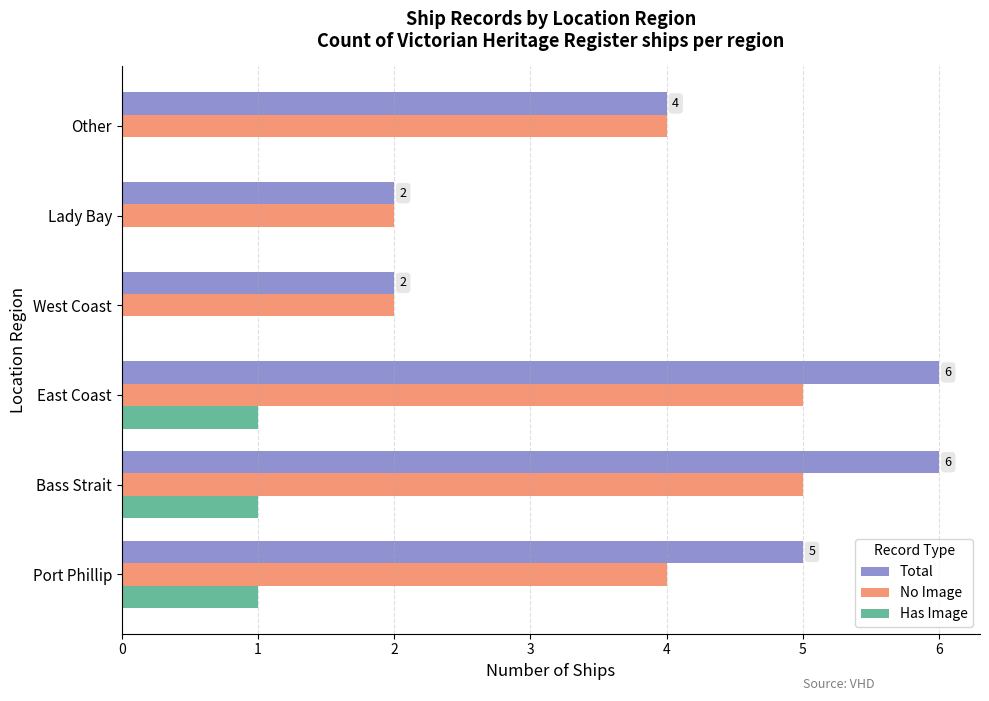

Which series has the largest range (max minus min)?

Total